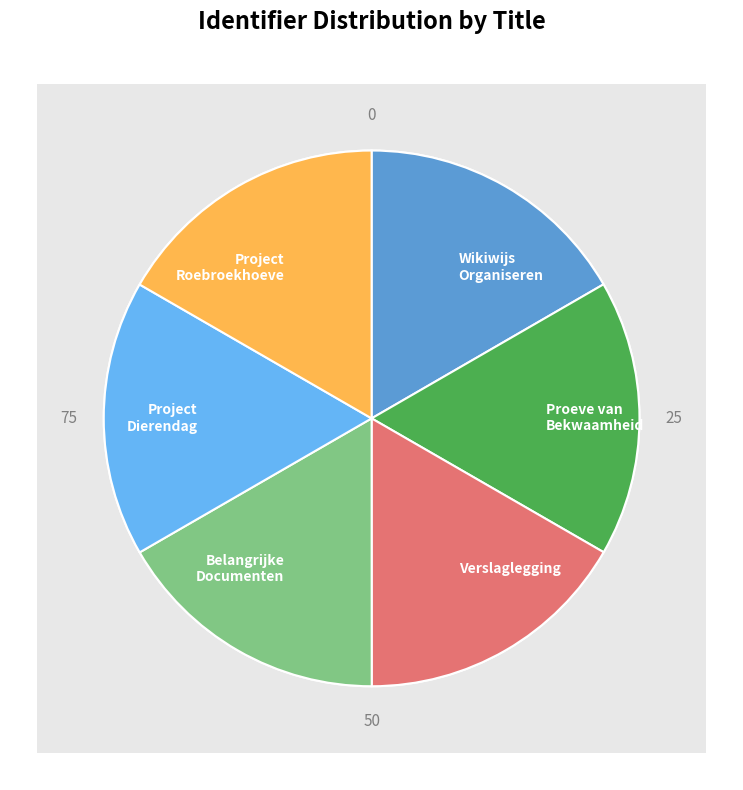

Count the number of slices in the pie.

6